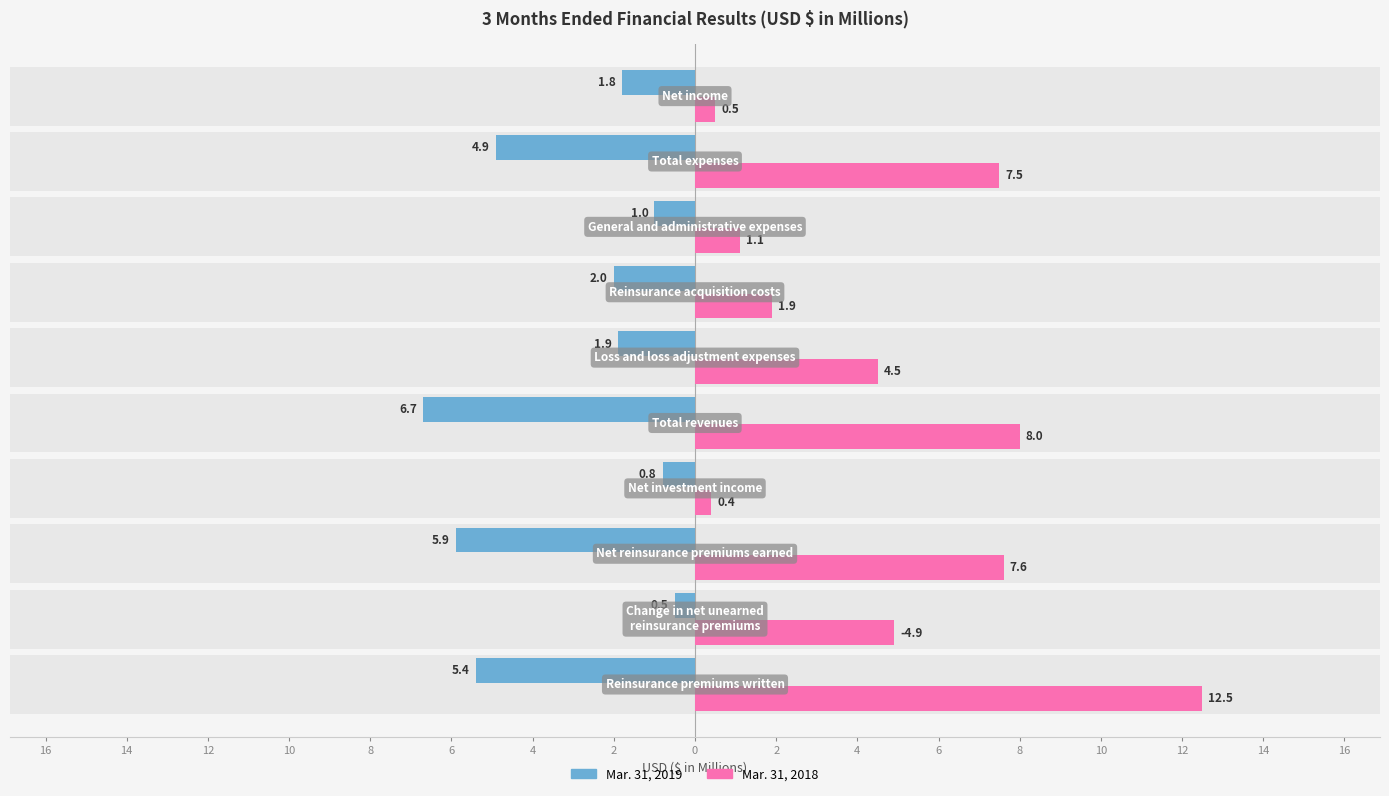

Reading right to left, what are all the values shown in this chart?

Mar. 31, 2019: -1.8	-4.9	-1.0	-2.0	-1.9	-6.7	-0.8	-5.9	-0.5	-5.4
Mar. 31, 2018: 0.5	7.5	1.1	1.9	4.5	8.0	0.4	7.6	4.9	12.5